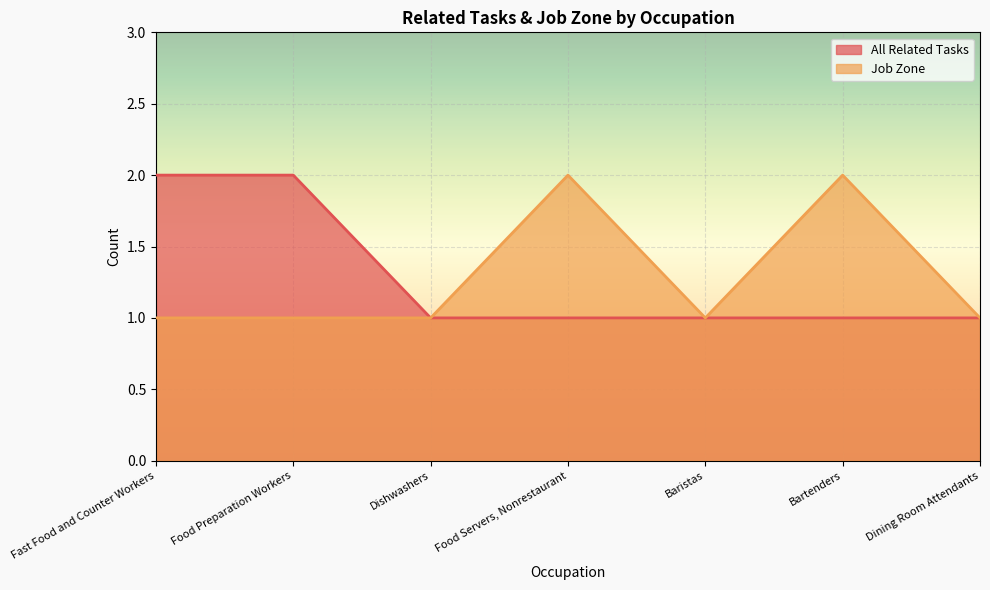

What is the sum of all All Related Tasks values?

9